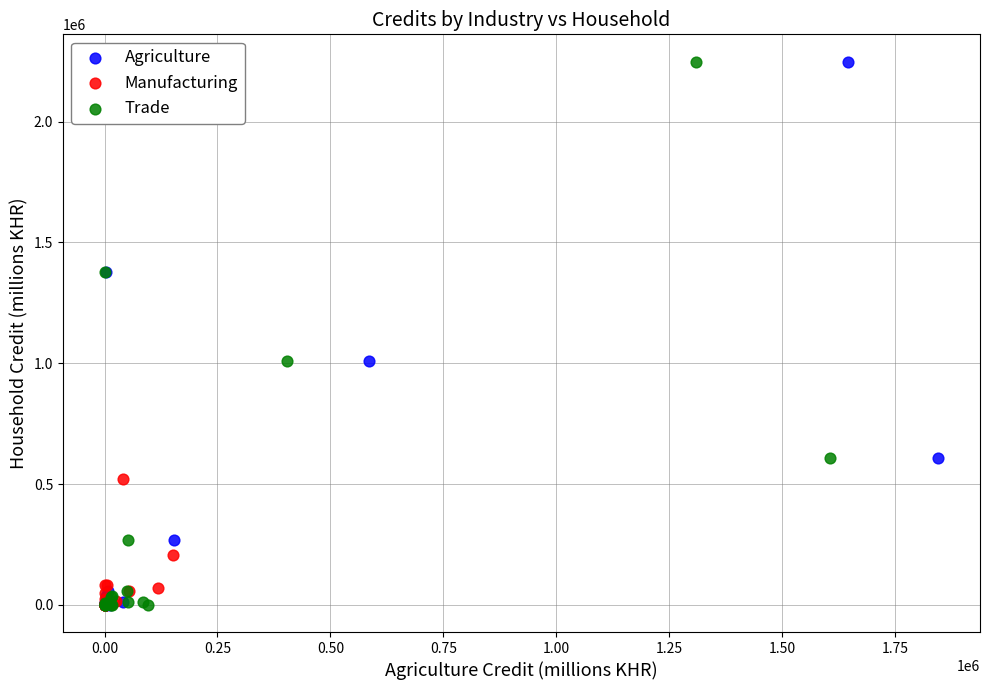

What are all the series names shown in the legend?

Agriculture, Manufacturing, Trade